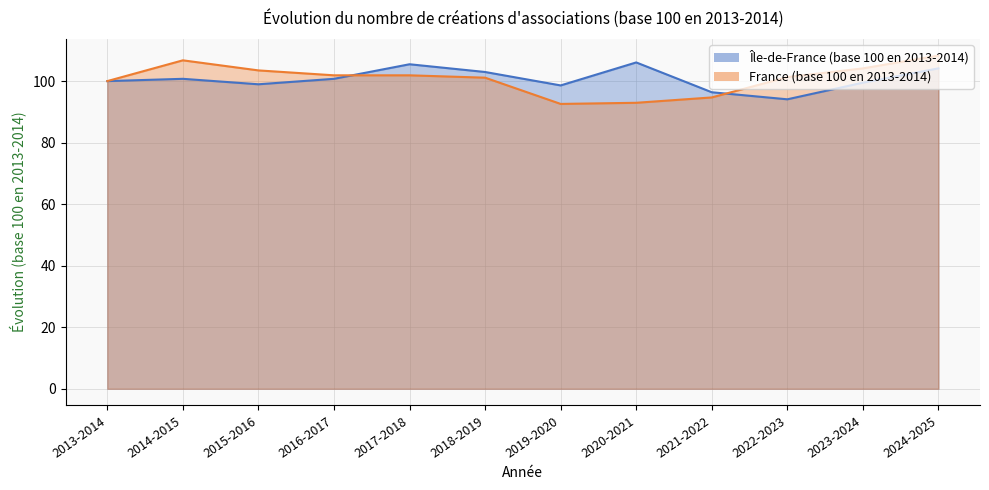

What are all the series names shown in the legend?

Île-de-France (base 100 en 2013-2014), France (base 100 en 2013-2014)